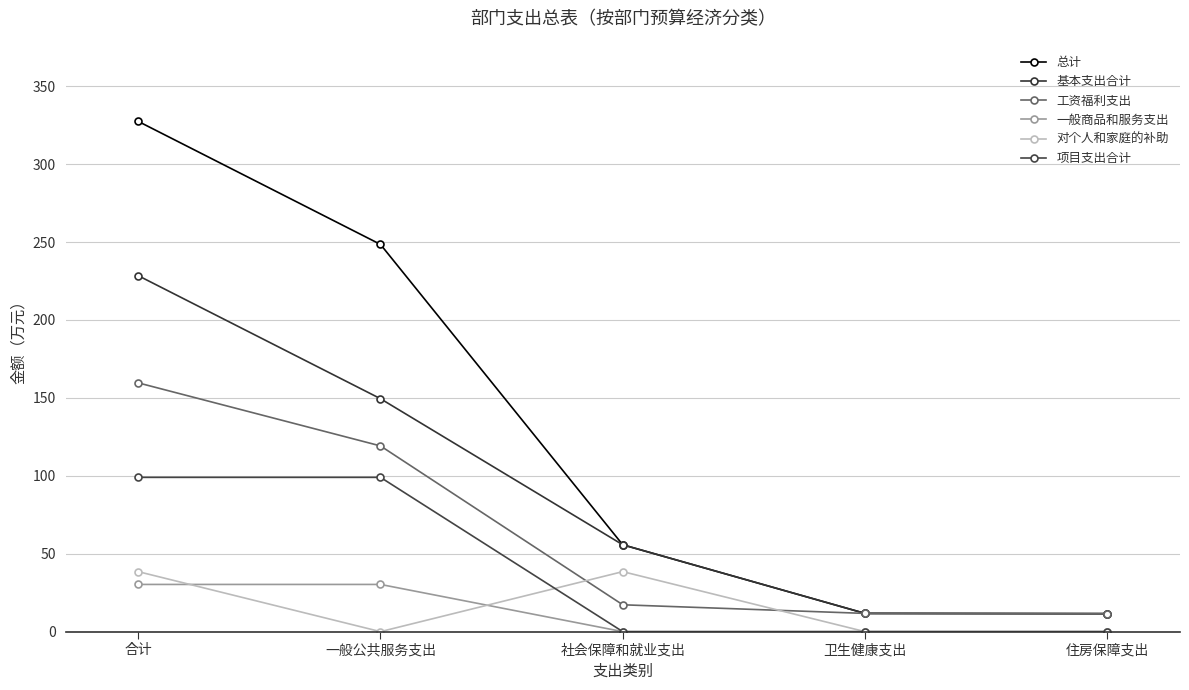

At which label is 基本支出合计 closest to 119?

一般公共服务支出